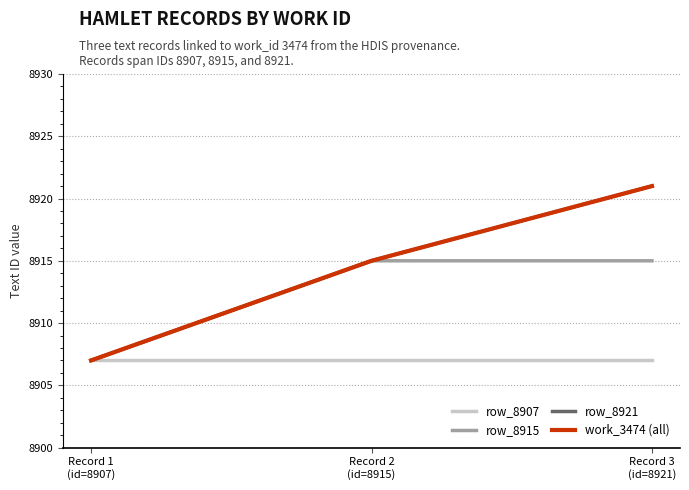

What is the difference between the highest and lowest values at Record 3
(id=8921)?

14